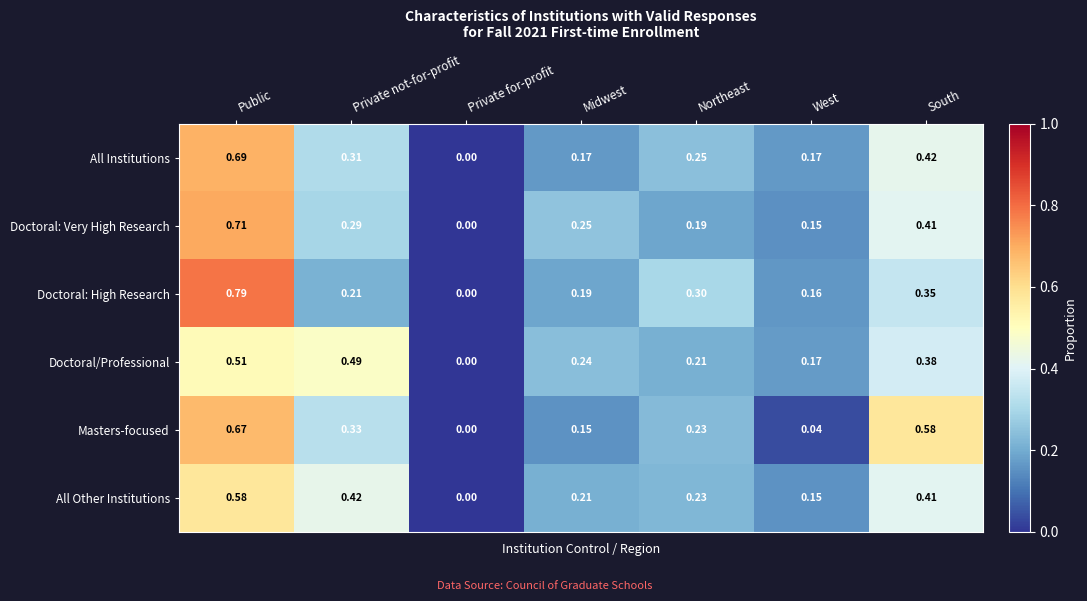

Where is Doctoral: Very High Research nearest to the value 0?

Private for-profit